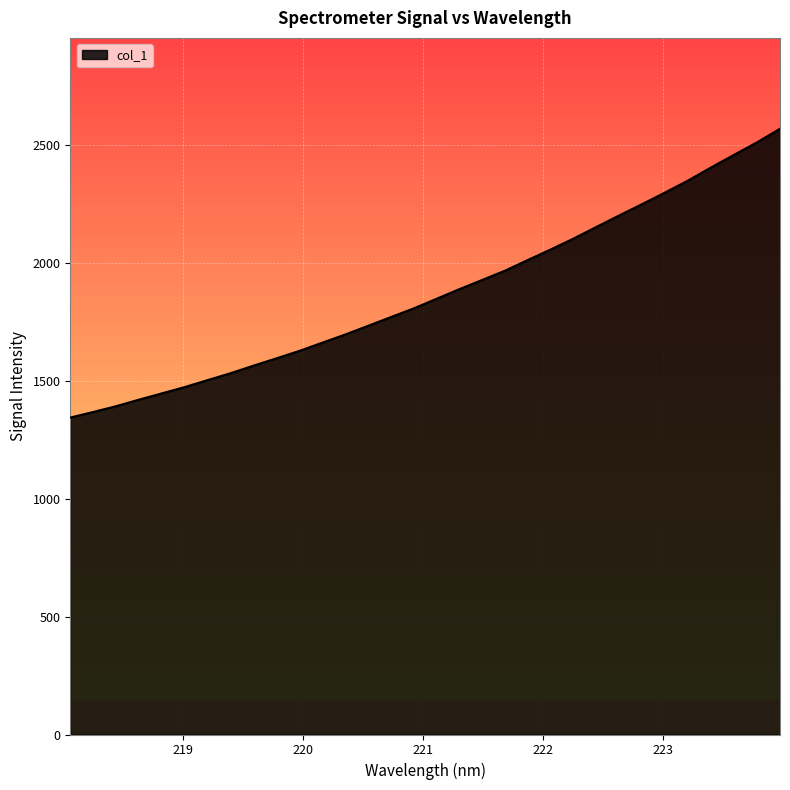

What is the sum of all values?

59956.3